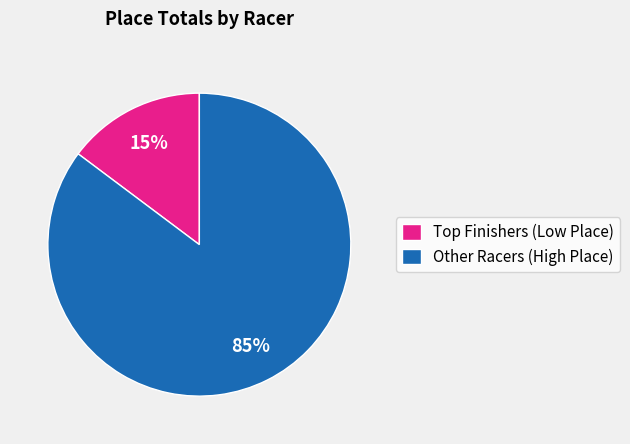

To the nearest percent, what is the difference between the largest and smallest slice percentages?

70%